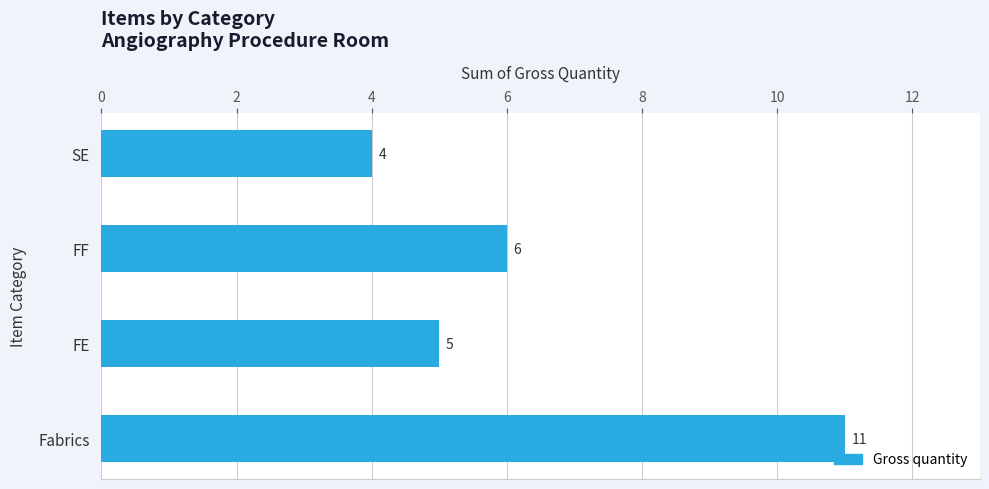

What is the difference between the maximum and second lowest values?

6